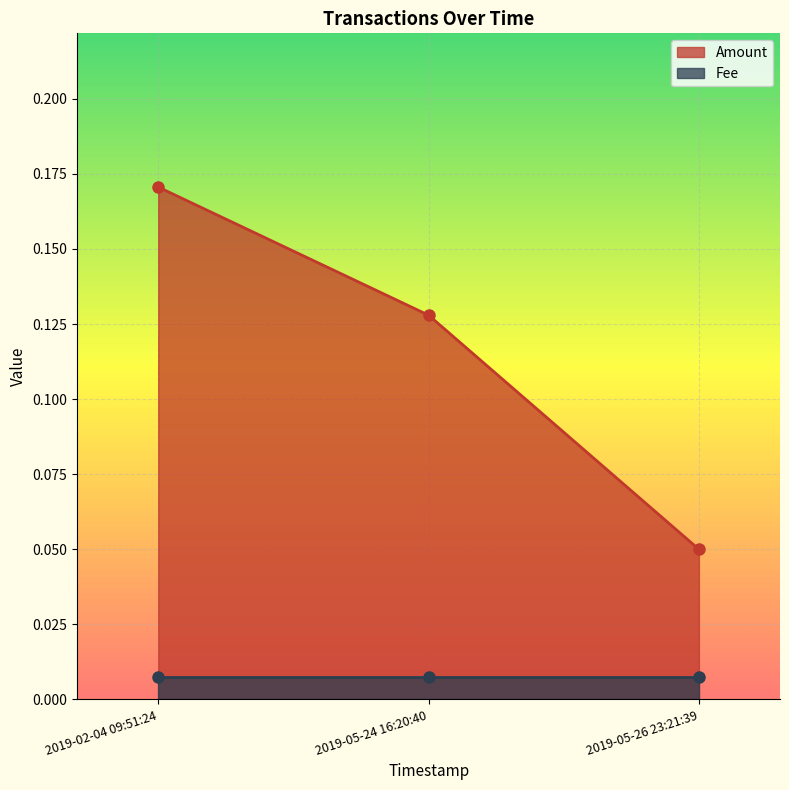

What is the value of the 3rd point from the left?

0.1